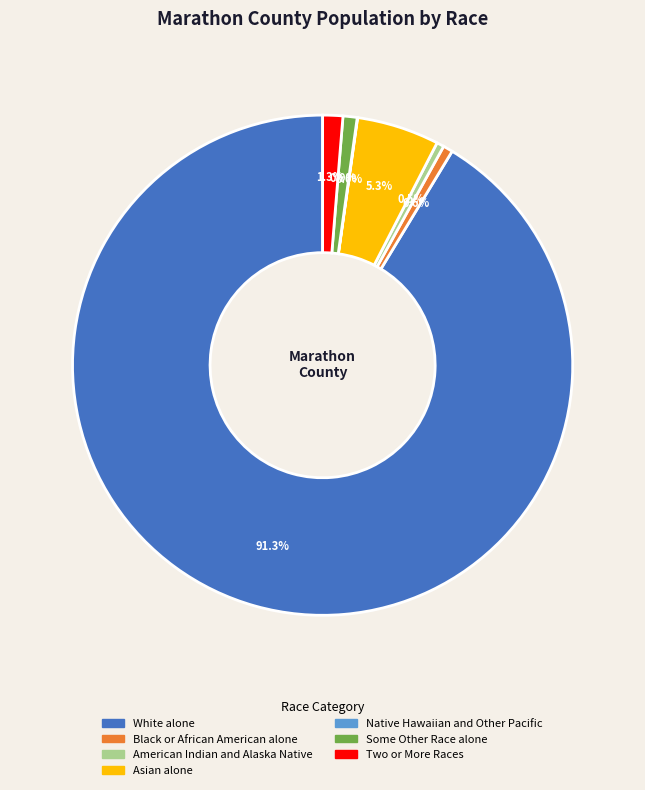

Is there any slice that represents more than half of the pie?

Yes